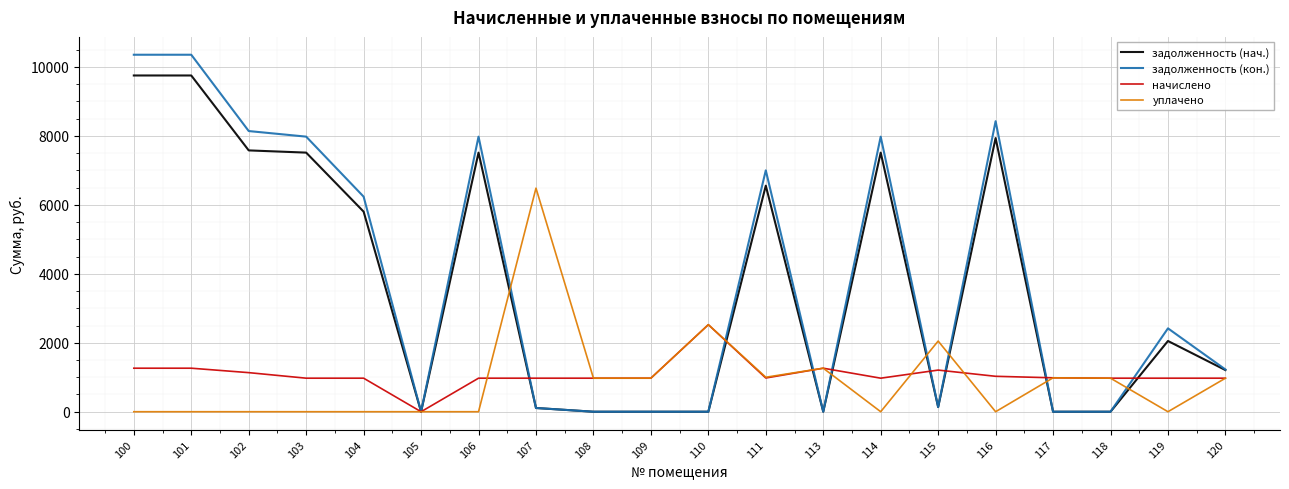

Between 104 and 110, which series saw the biggest shift?

задолженность (кон.)